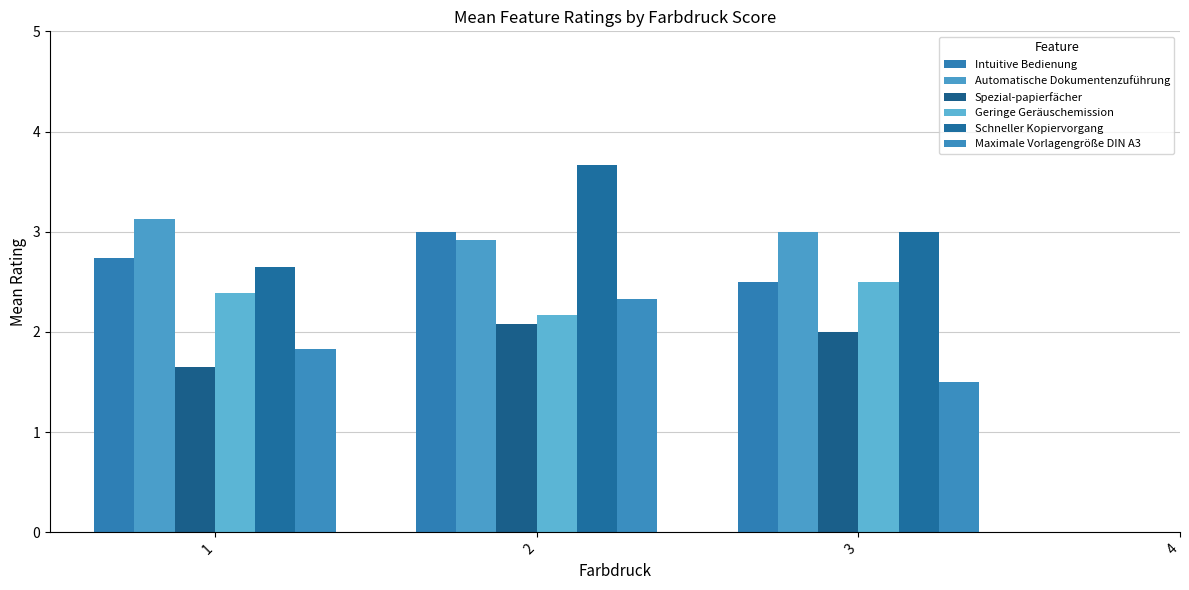

At which category does the chart reach its peak across all series?

2